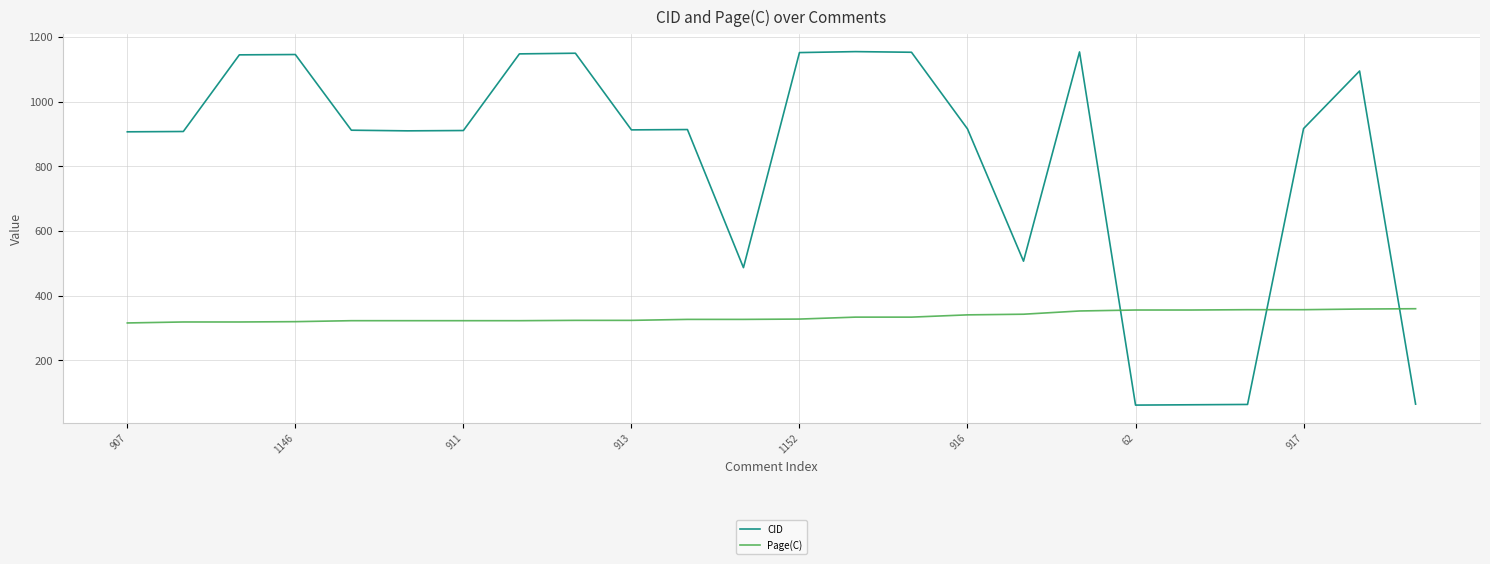

True or false: CID and Page(C) intersect in this chart.

True